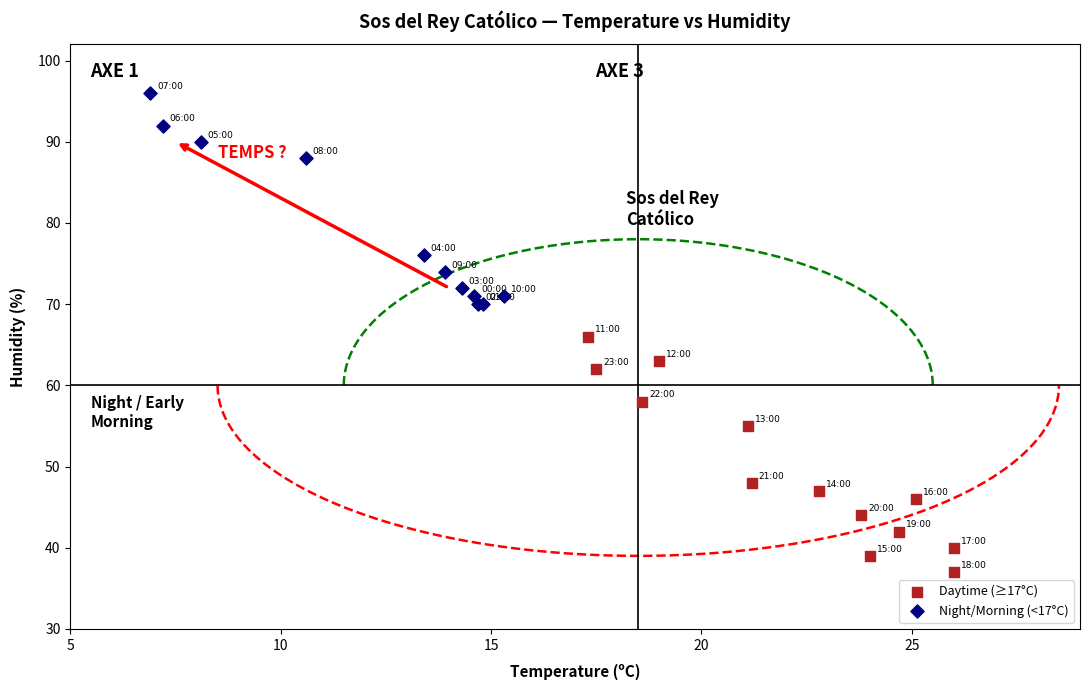

Which series reaches the minimum Y coordinate?

Daytime (≥17°C)